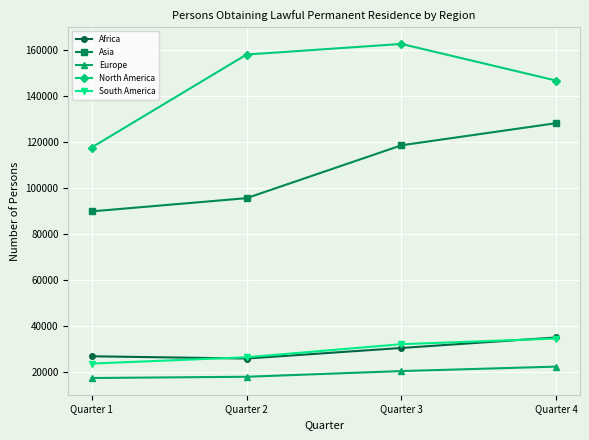

What is the value of the Asia point at the 3rd from the left?

118400